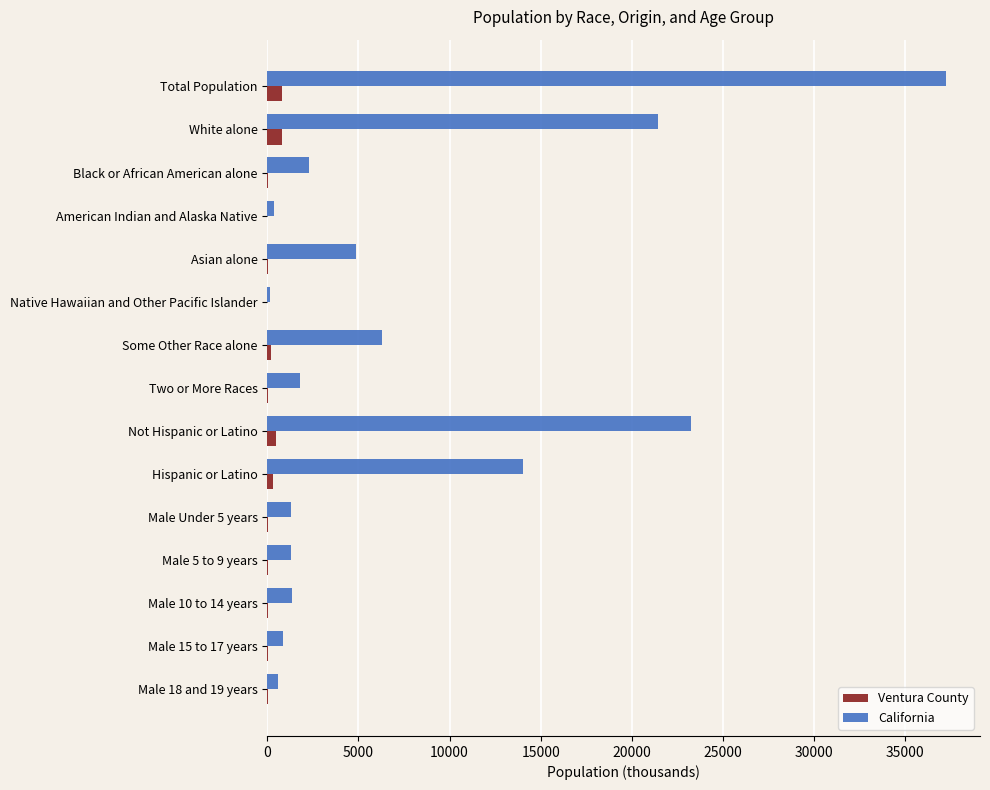

True or false: California has a value of 37254.0 at Total Population.

True